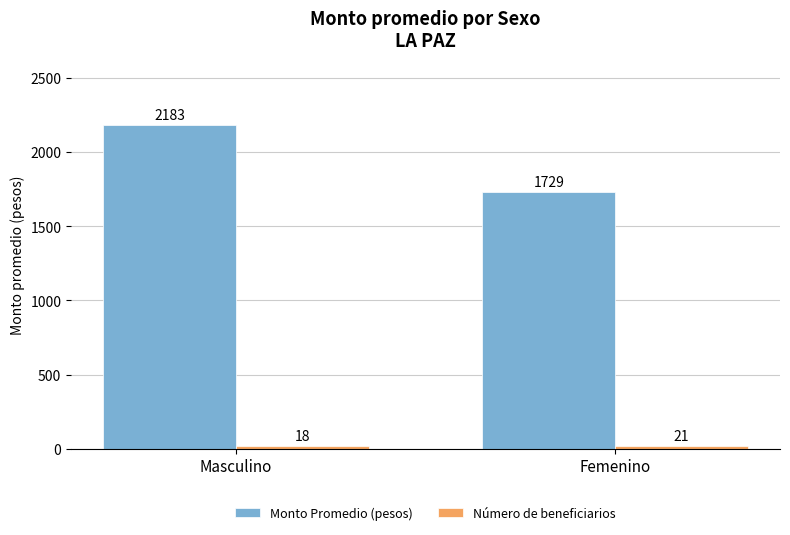

At which category is the sum across all series the highest?

Masculino